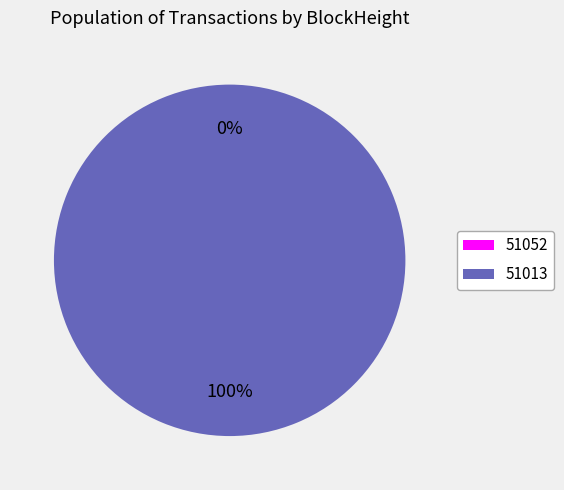

Combined, do 51052 and 51013 account for over 50%?

Yes